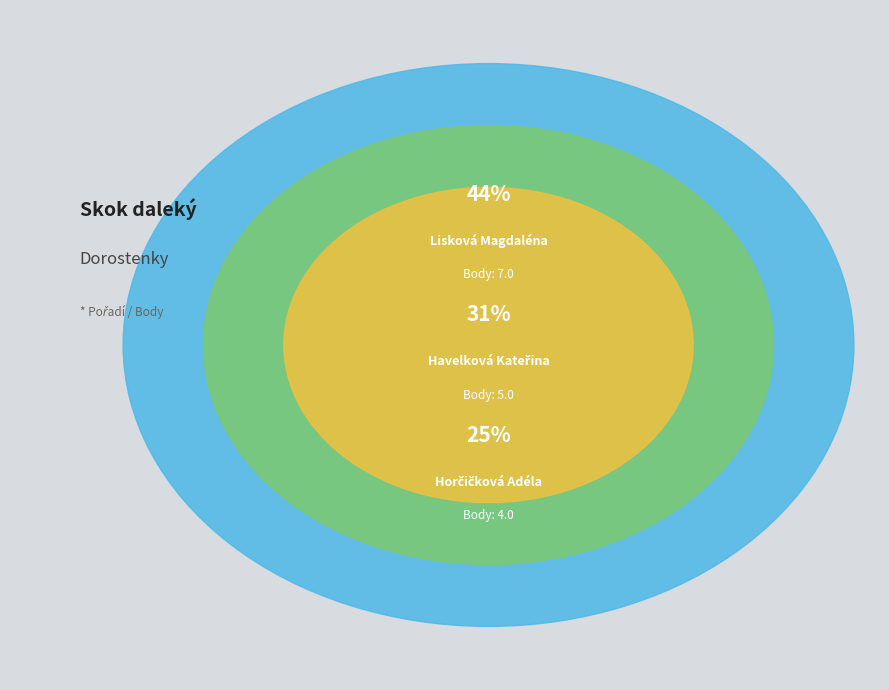

What percentage do Horčičková Adéla and Havelková Kateřina together represent?

56.2%